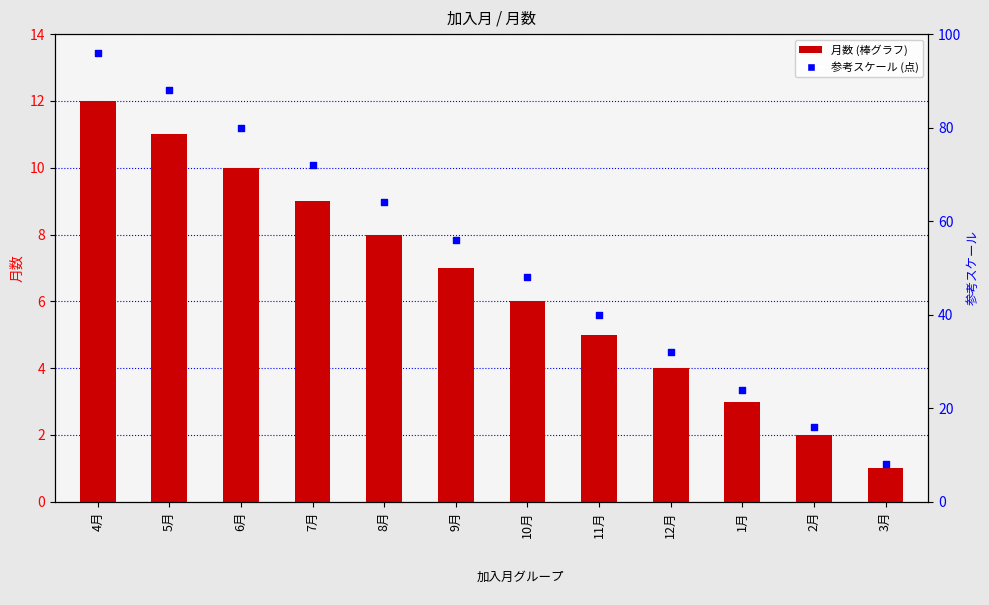

Is the value of 月数 at 12月 greater than the value of 月数 (右軸) at 4月?

No